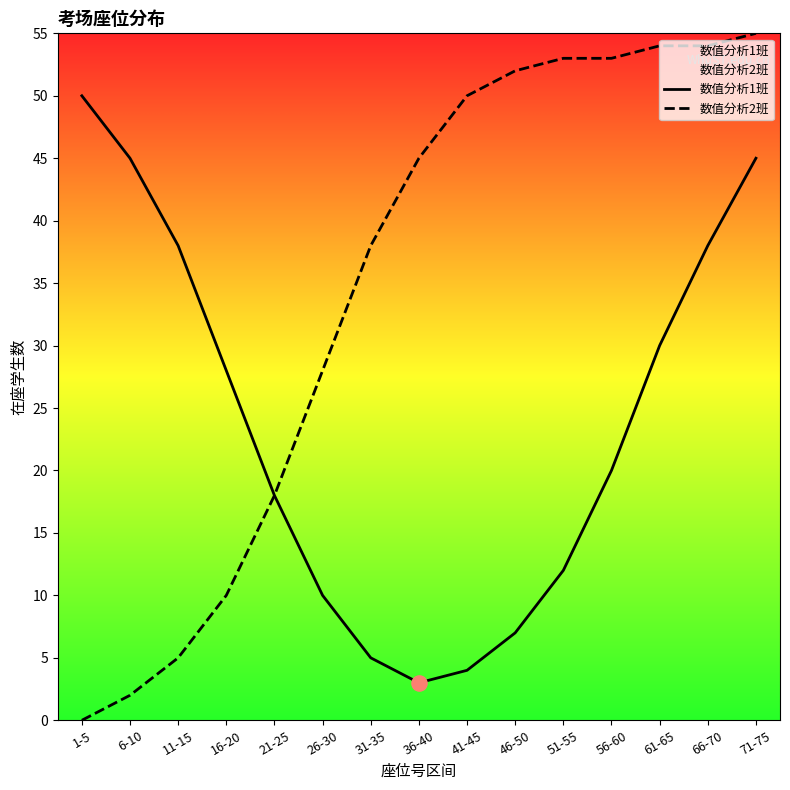

Which series contains the lowest Y value?

数值分析2班